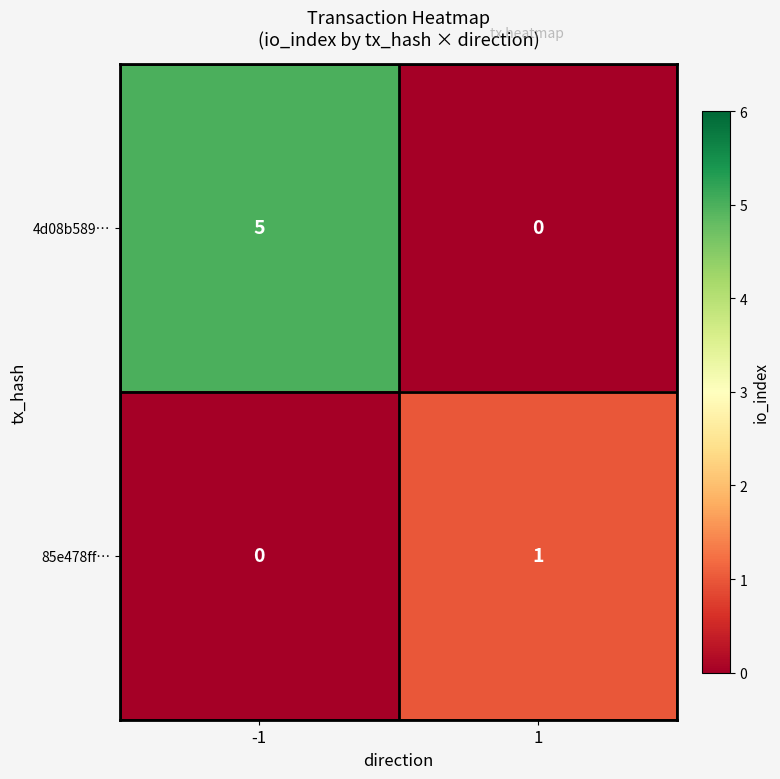

Is it true that 85e478ff… equals -1 at -1?

False